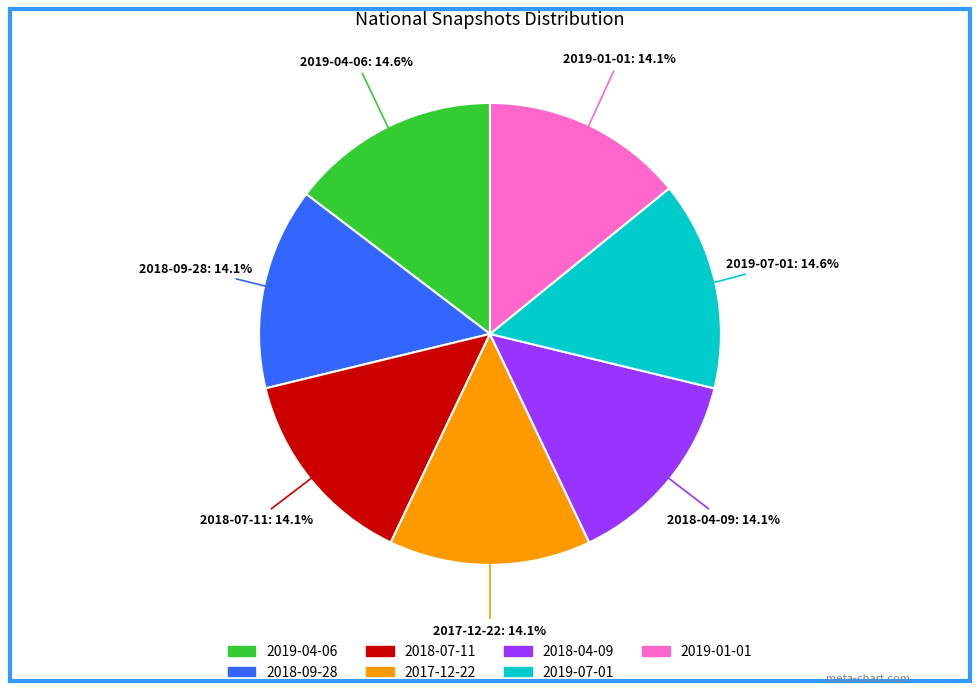

What portion of the pie excludes 2019-01-01?

85.9%